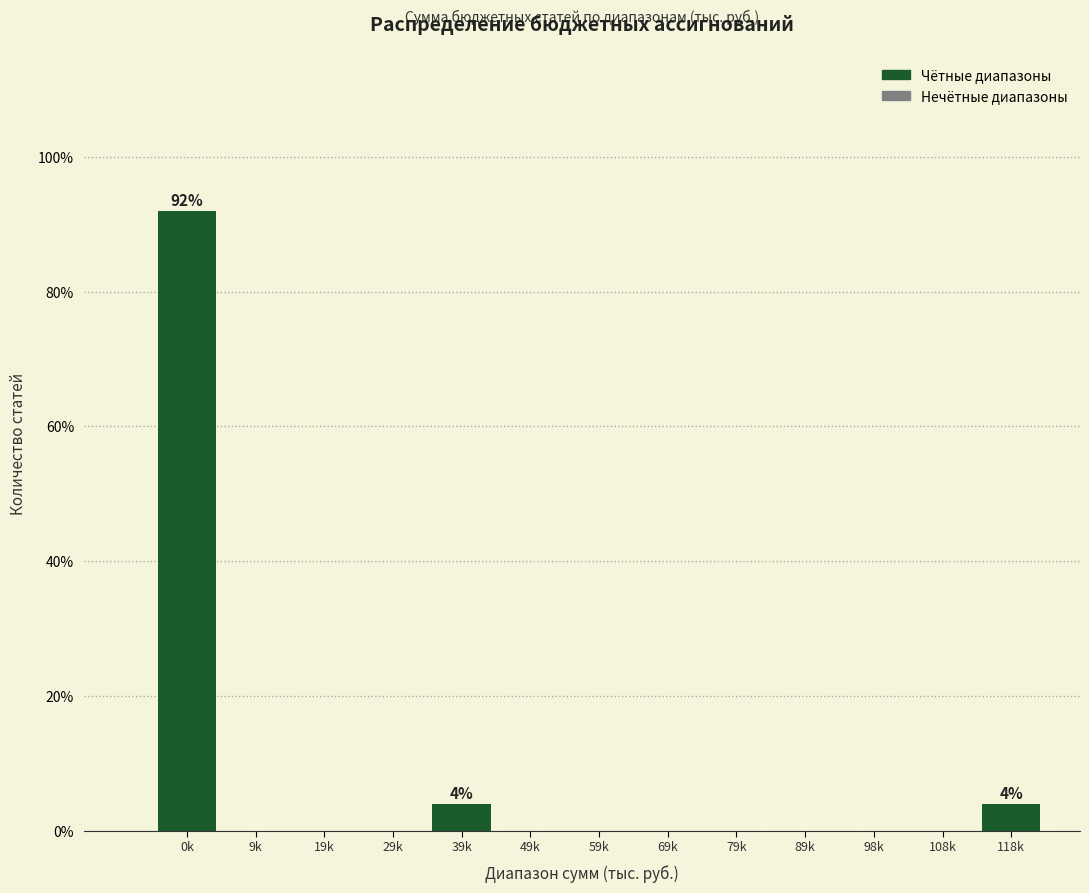

Reading left to right, transcribe all the data shown in this chart.

0k=92	9k=0	19k=0	29k=0	39k=4	49k=0	59k=0	69k=0	79k=0	89k=0	98k=0	108k=0	118k=4